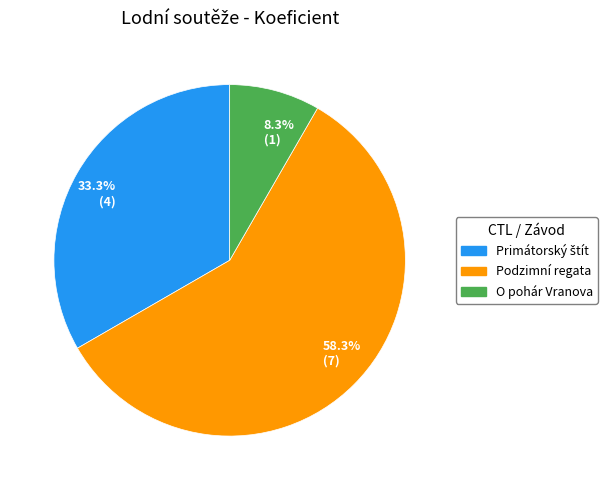

What is the ratio of the value at 33.3% (4) to the value at 8.3% (1)?

4.0